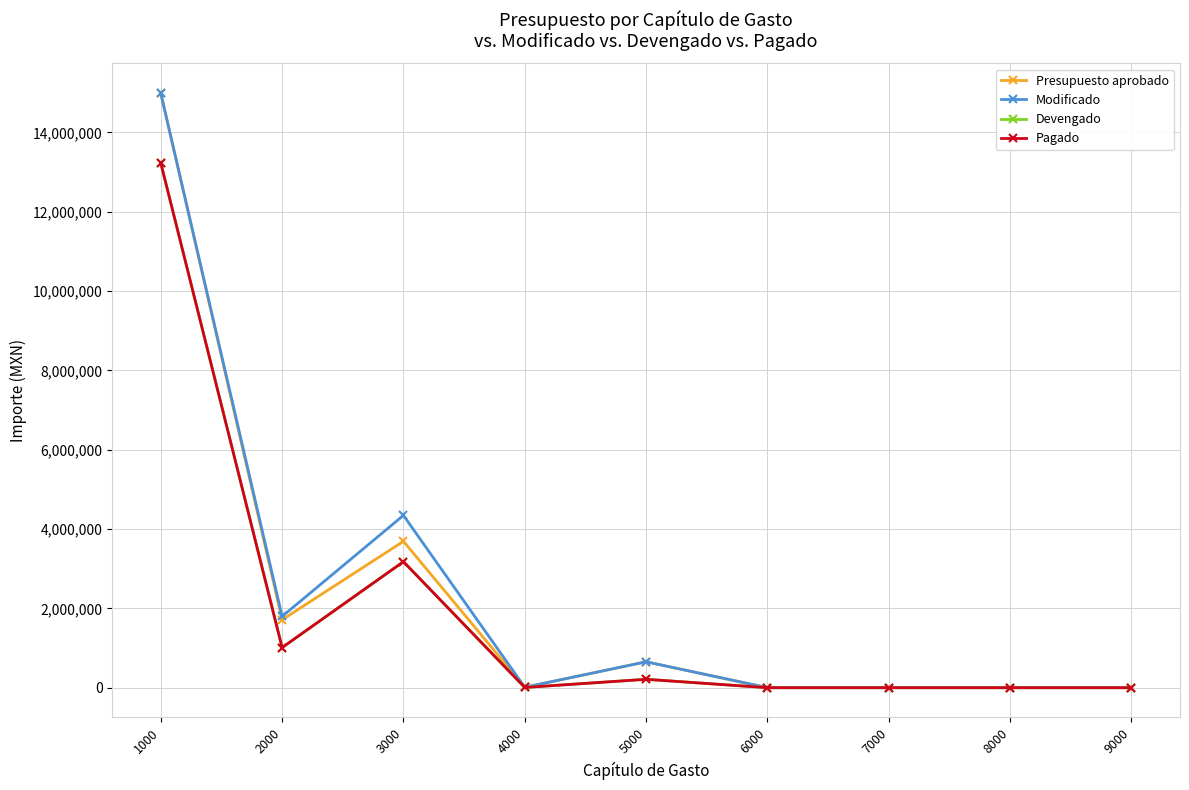

Rank the series at 2000 from highest to lowest value.

Modificado, Presupuesto aprobado, Devengado, Pagado